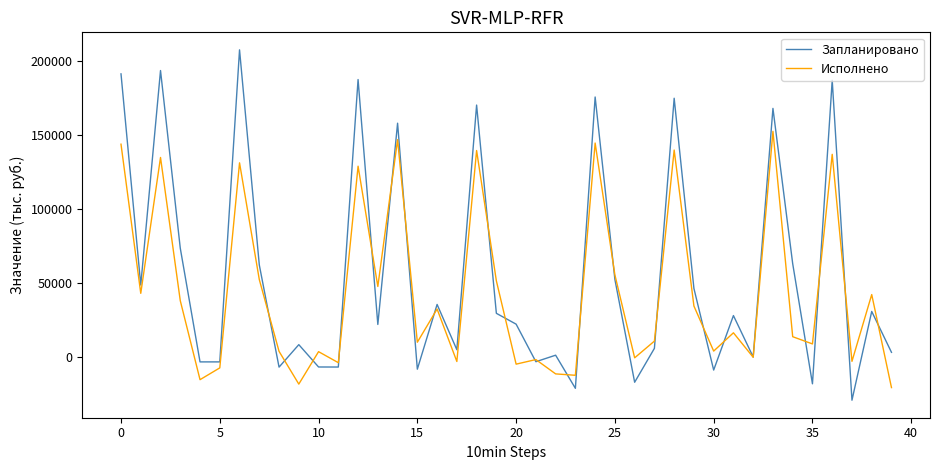

How many lines are shown in the chart?

2